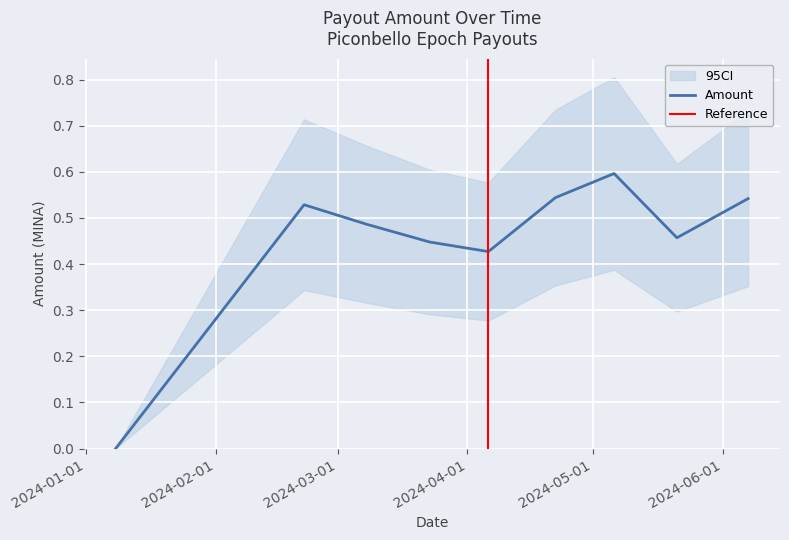

True or false: the data shows 0.7 at 2024-03-23.

False